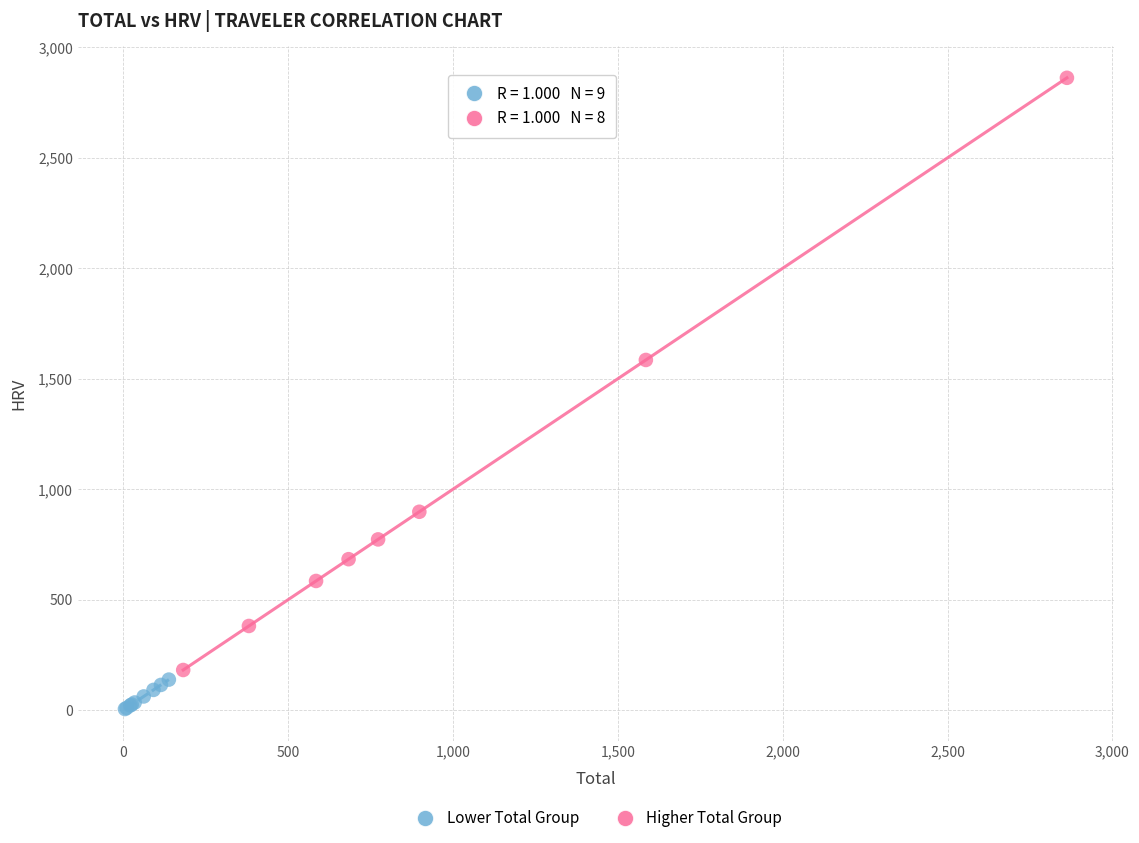

What are all the series names shown in the legend?

Lower Total Group, Higher Total Group